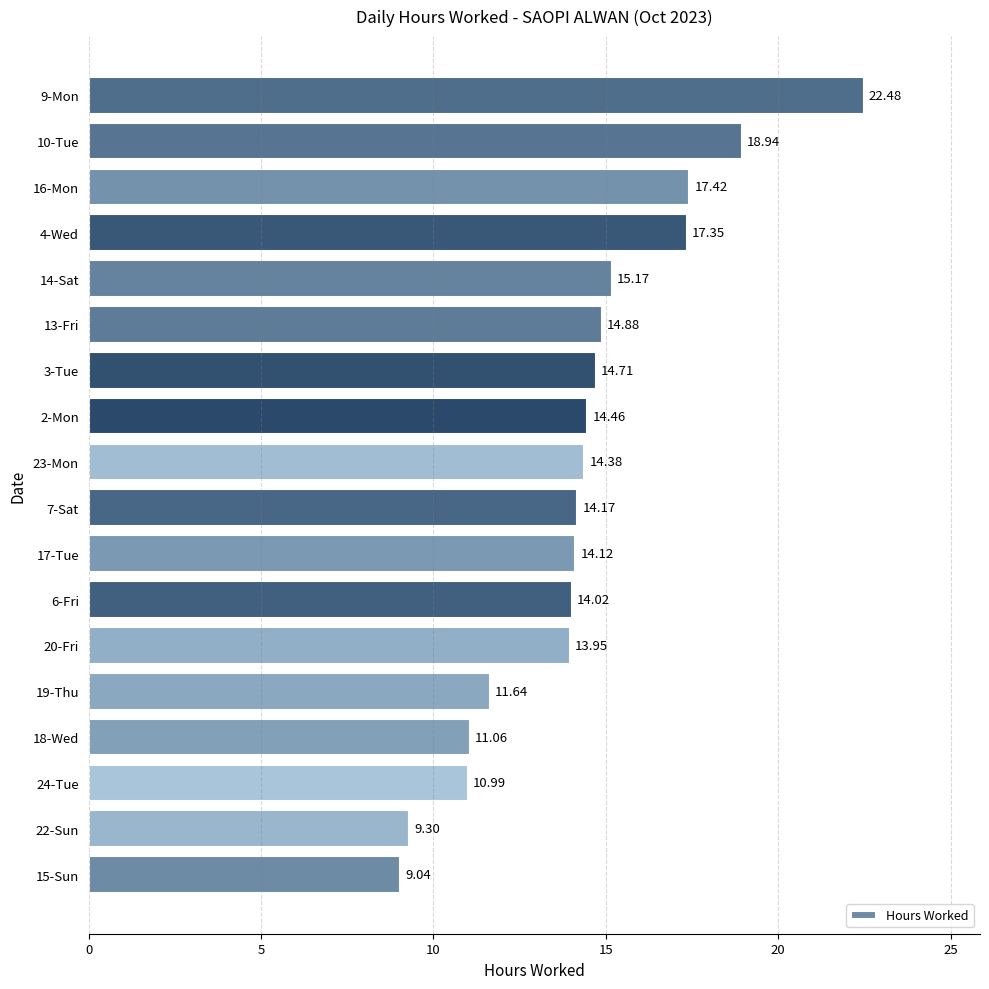

Rank the categories by value from highest to lowest.

9-Mon, 10-Tue, 16-Mon, 4-Wed, 14-Sat, 13-Fri, 3-Tue, 2-Mon, 23-Mon, 7-Sat, 17-Tue, 6-Fri, 20-Fri, 19-Thu, 18-Wed, 24-Tue, 22-Sun, 15-Sun